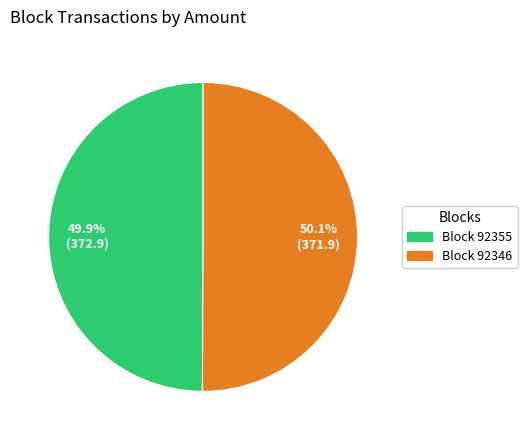

Which slice is the largest?

BlockHeight 92346 (Nonce 10720)